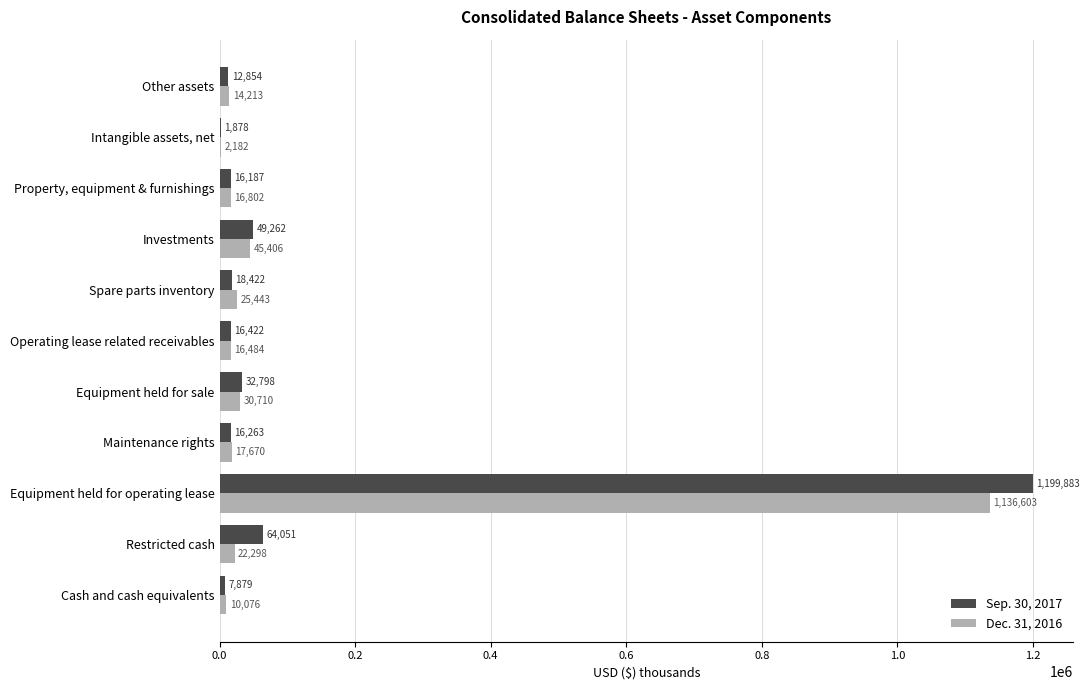

What is the approximate value of Dec. 31, 2016 at Spare parts inventory, to the nearest 10?

25440